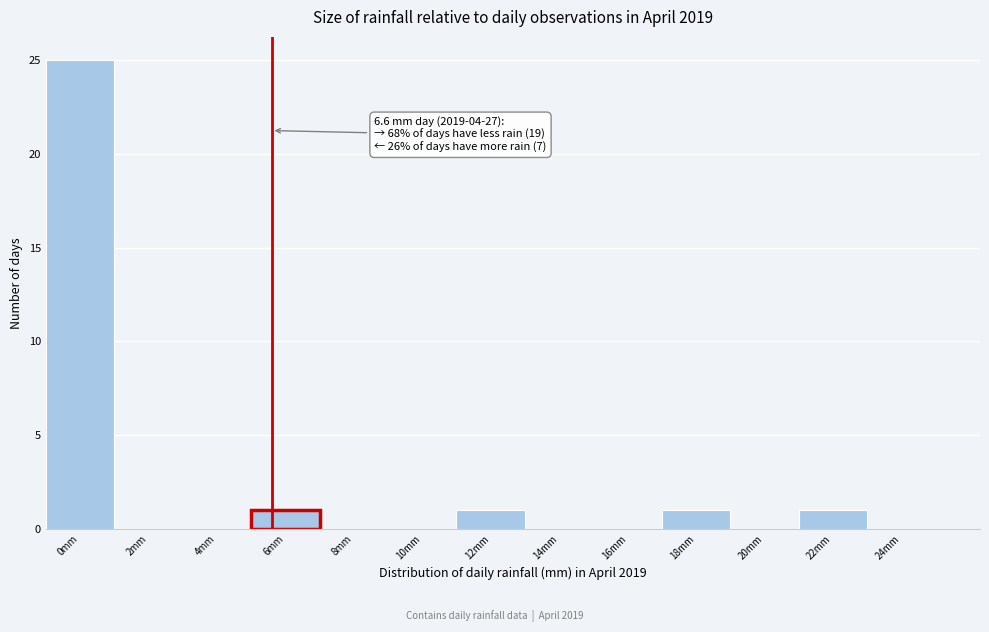

Reading left to right, what are all the values shown in this chart?

0mm=25	2mm=0	4mm=0	6mm=1	8mm=0	10mm=0	12mm=1	14mm=0	16mm=0	18mm=1	20mm=0	22mm=1	24mm=0